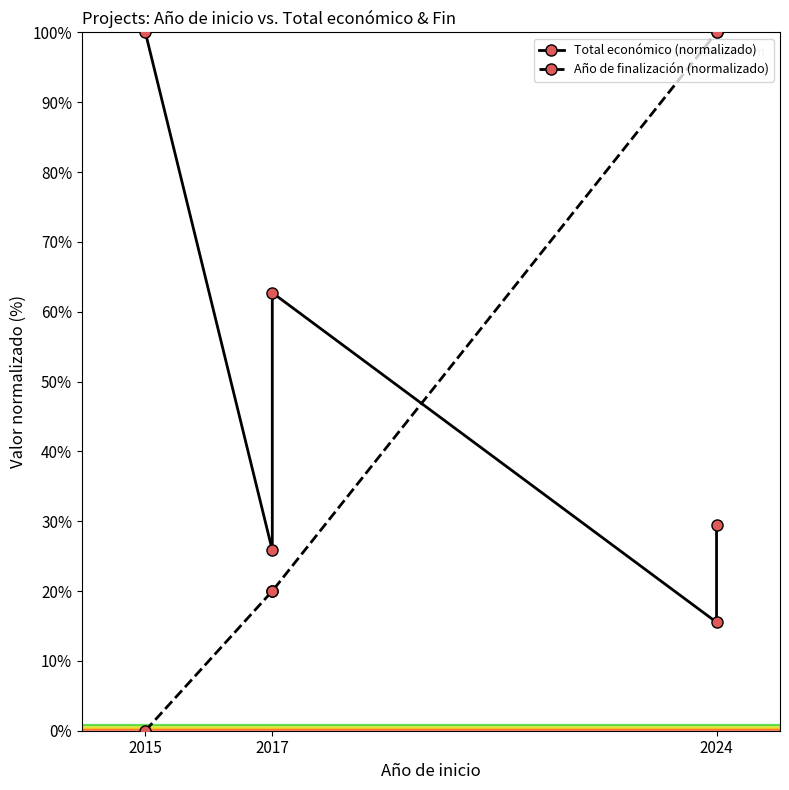

What is the label of the 3rd point from the right?

2024